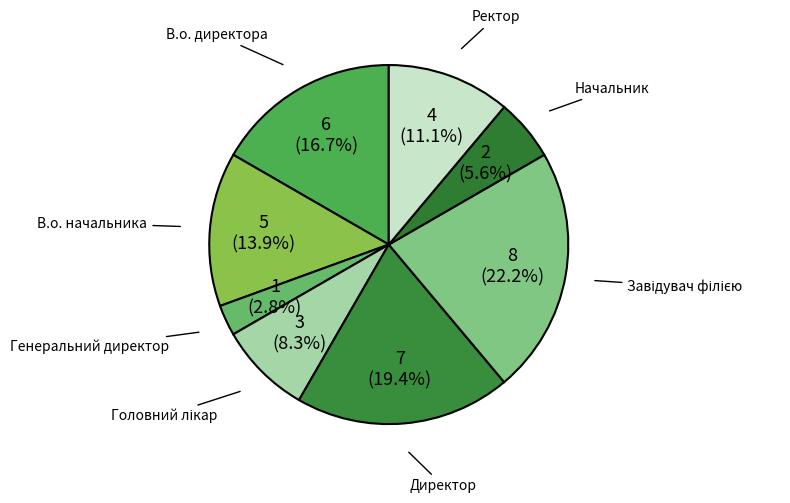

Combined, what portion of the pie is Ректор and Генеральний директор?

13.9%